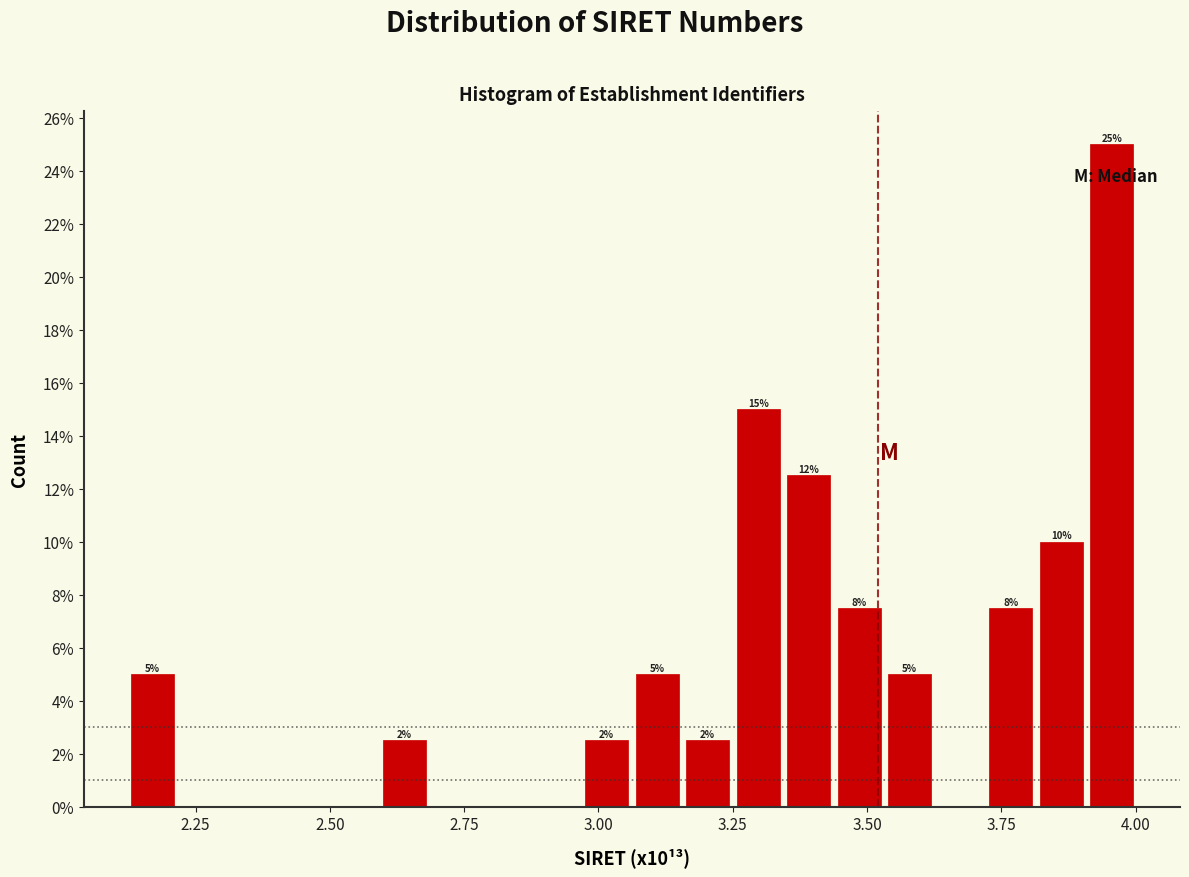

Read against the x-axis, roughly where is the centre of the tallest bar?

3.95